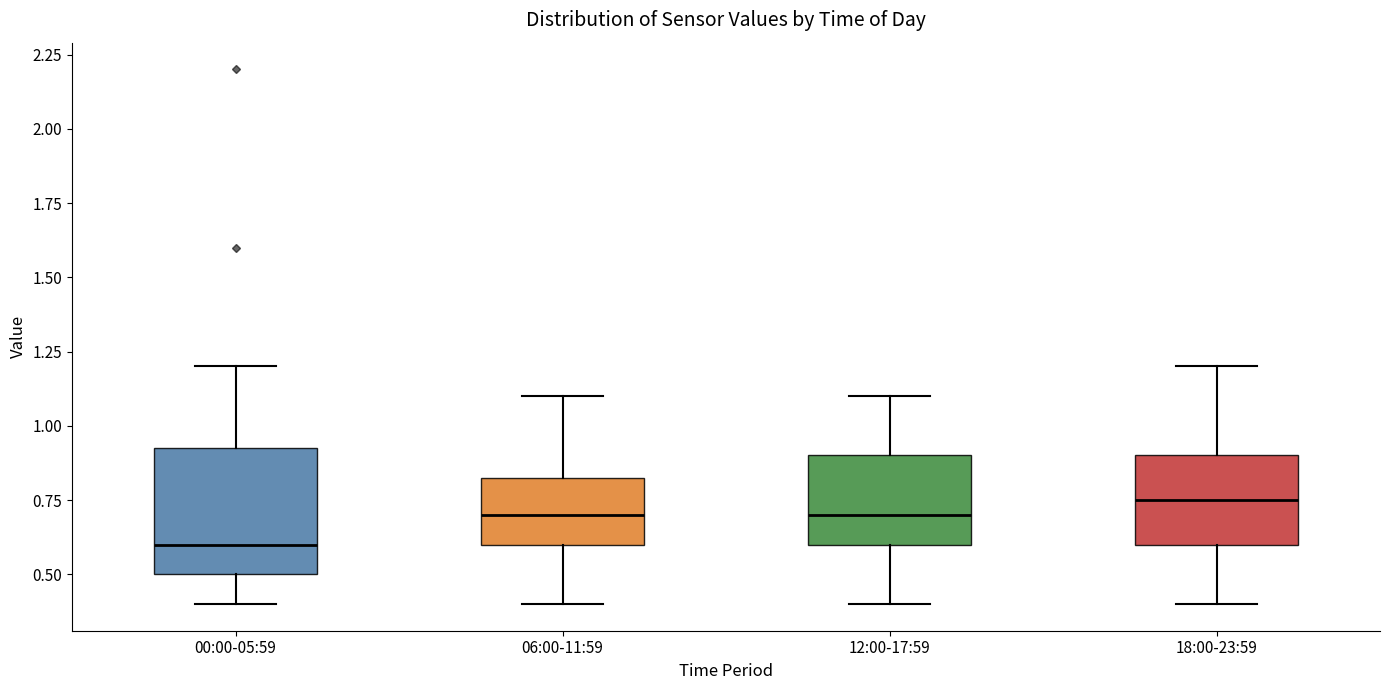

Reading left to right, transcribe this box plot: for each box, give where its median line is, the range the box spans, and where its two whiskers end, as read against the y-axis. The values are not printed on the chart, so give them approximately, as read against the axis.

00:00-05:59: median 0.60, box 0.50 to 0.95, whiskers 0.40 to 1.20
06:00-11:59: median 0.70, box 0.60 to 0.85, whiskers 0.40 to 1.10
12:00-17:59: median 0.70, box 0.60 to 0.90, whiskers 0.40 to 1.10
18:00-23:59: median 0.75, box 0.60 to 0.90, whiskers 0.40 to 1.20